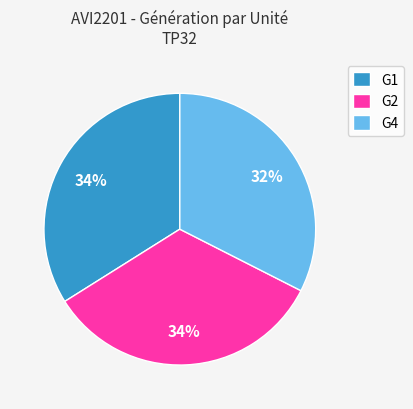

Approximately how many times larger is the value at G1 compared to G2?

1.0